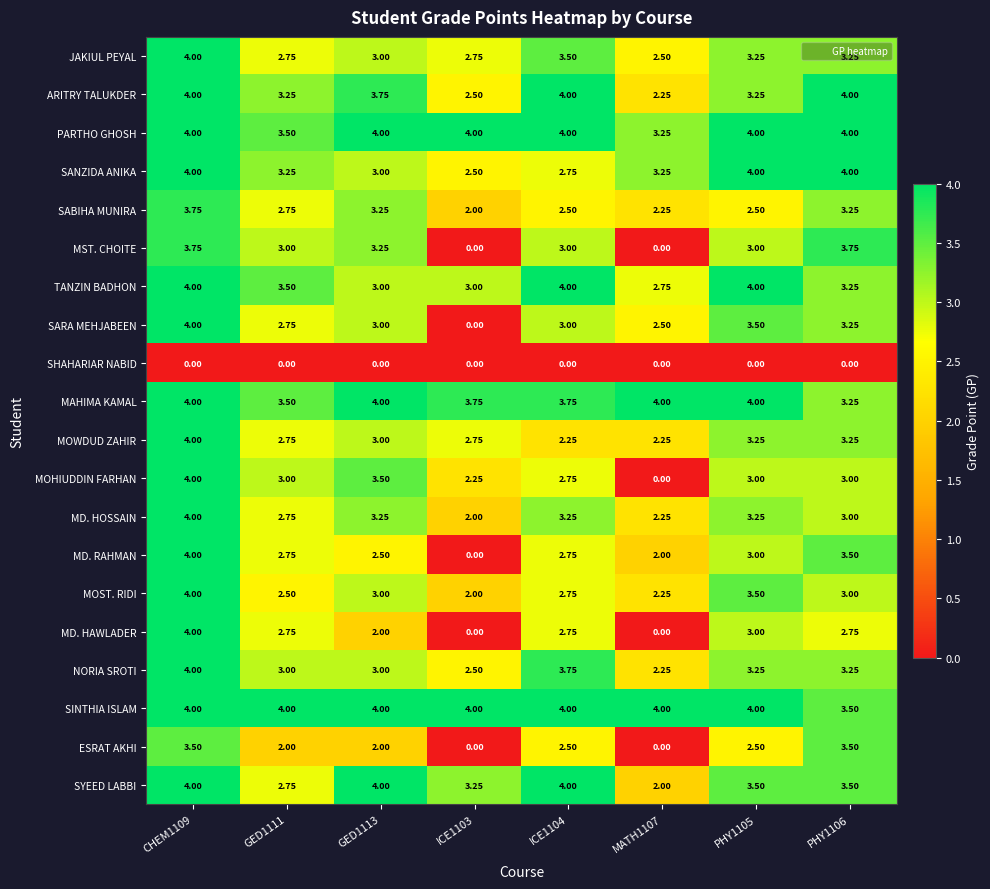

Is the value of SYEED LABBI at ICE1104 greater than the value of SABIHA MUNIRA at PHY1106?

Yes